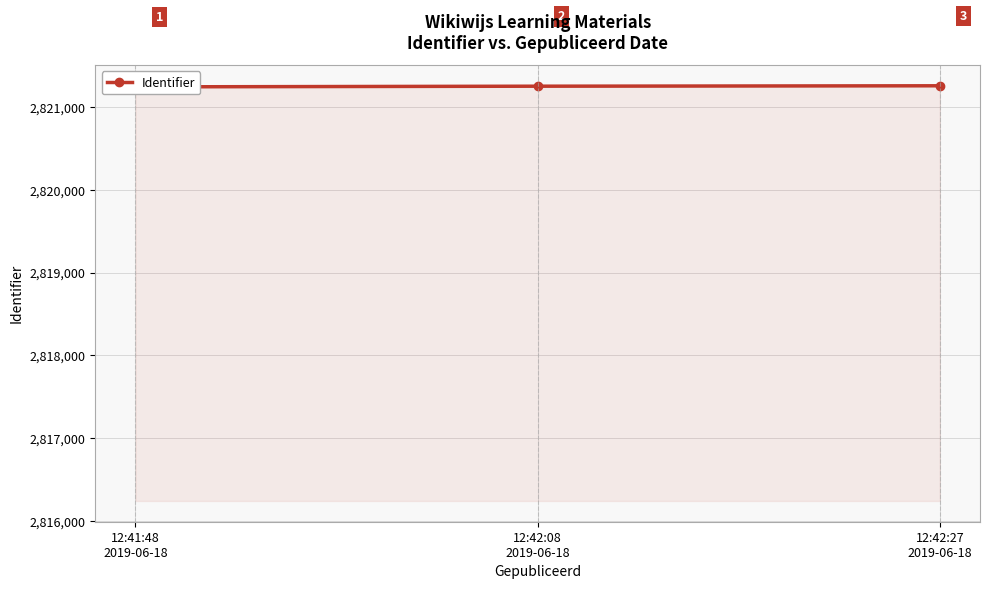

Count the values in the range 2821242 to 2821255.

3